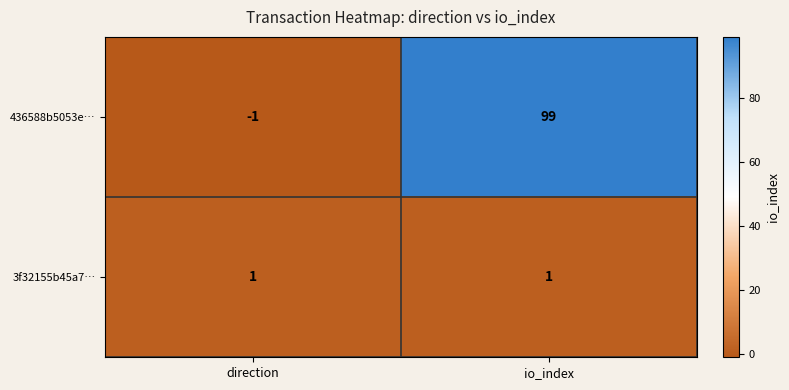

What is the average value of the 436588b5053e… series?

49